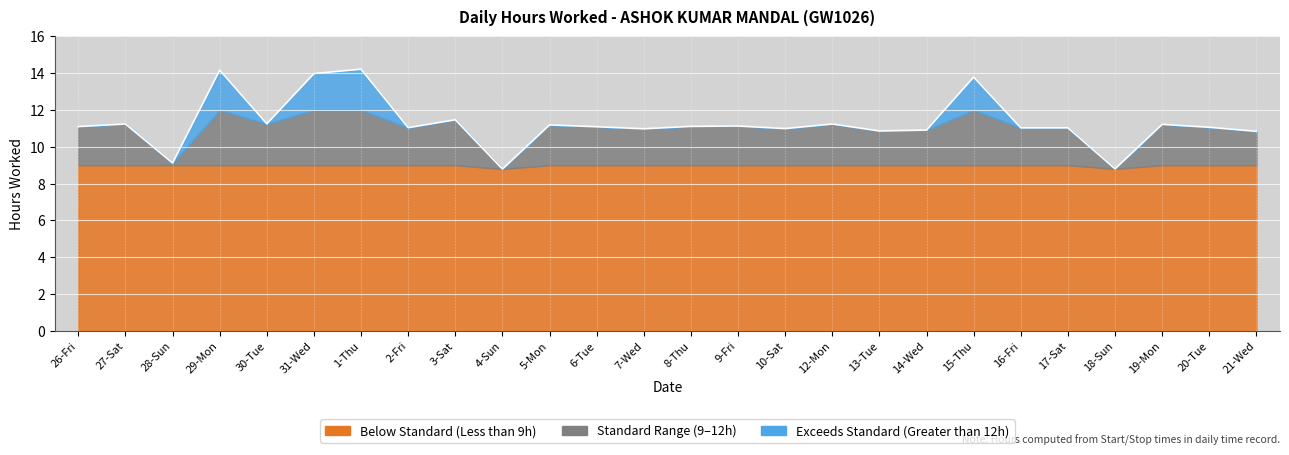

How many values are below 11?

8